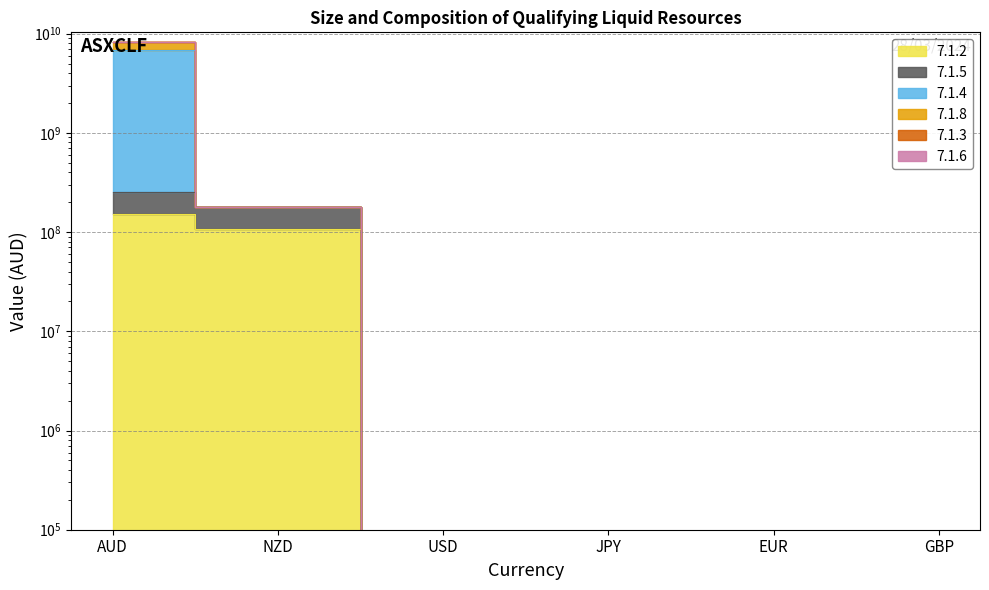

At how many categories does at least one series exceed 4164492425?

1